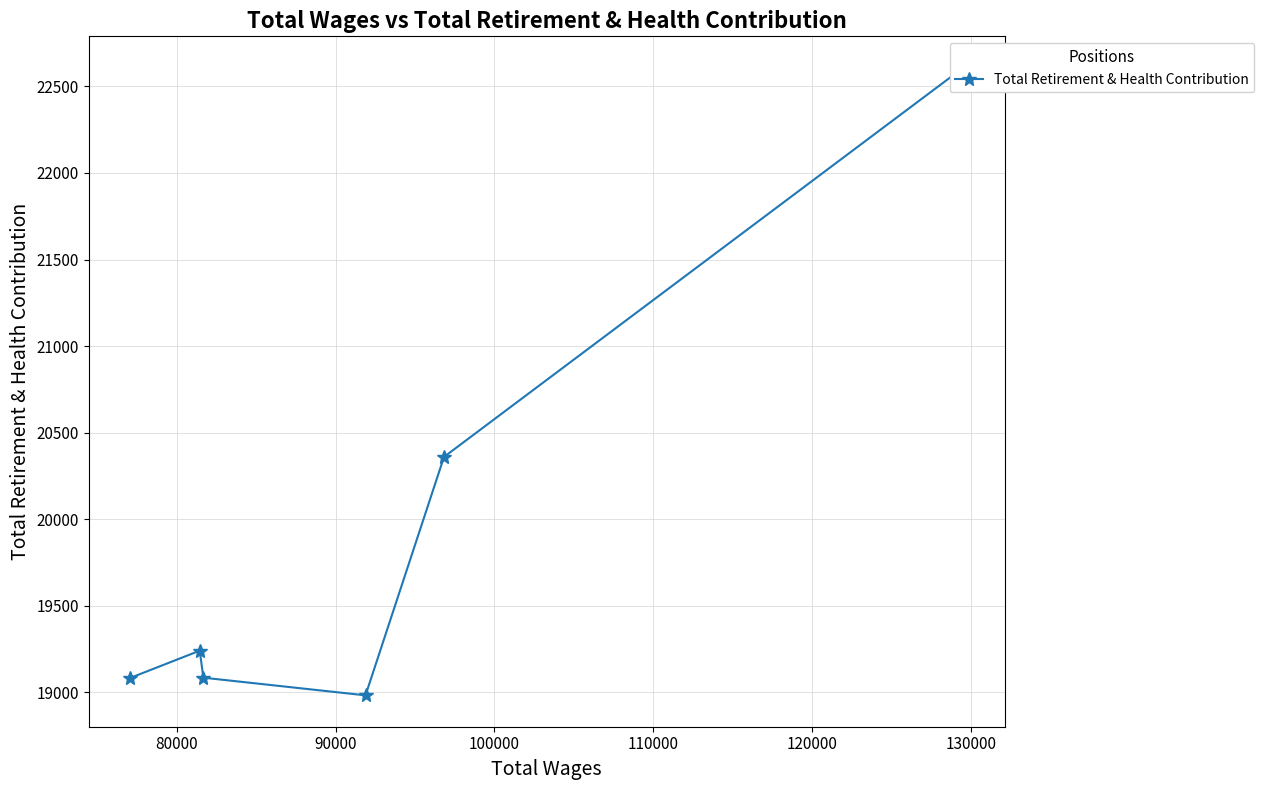

Does the chart display data point markers on the line(s)?

Yes